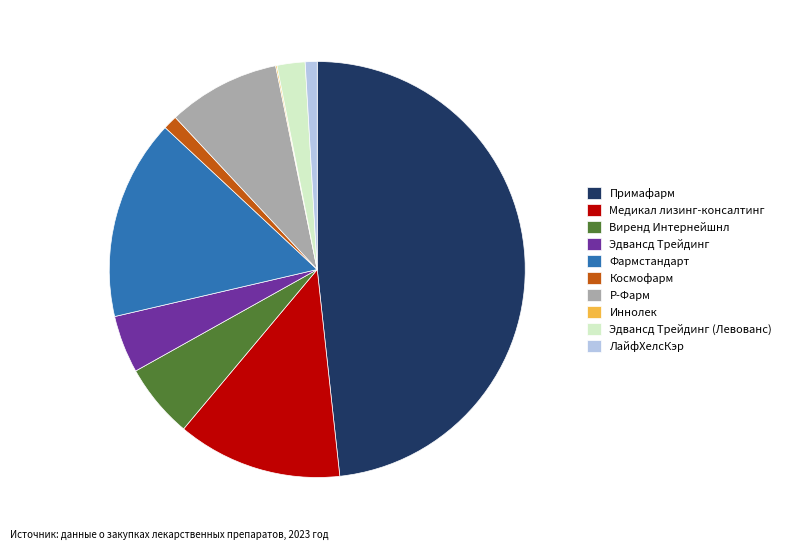

Is the sum of Эдвансд Трейдинг (Левованс) and Медикал лизинг-консалтинг greater than half?

No